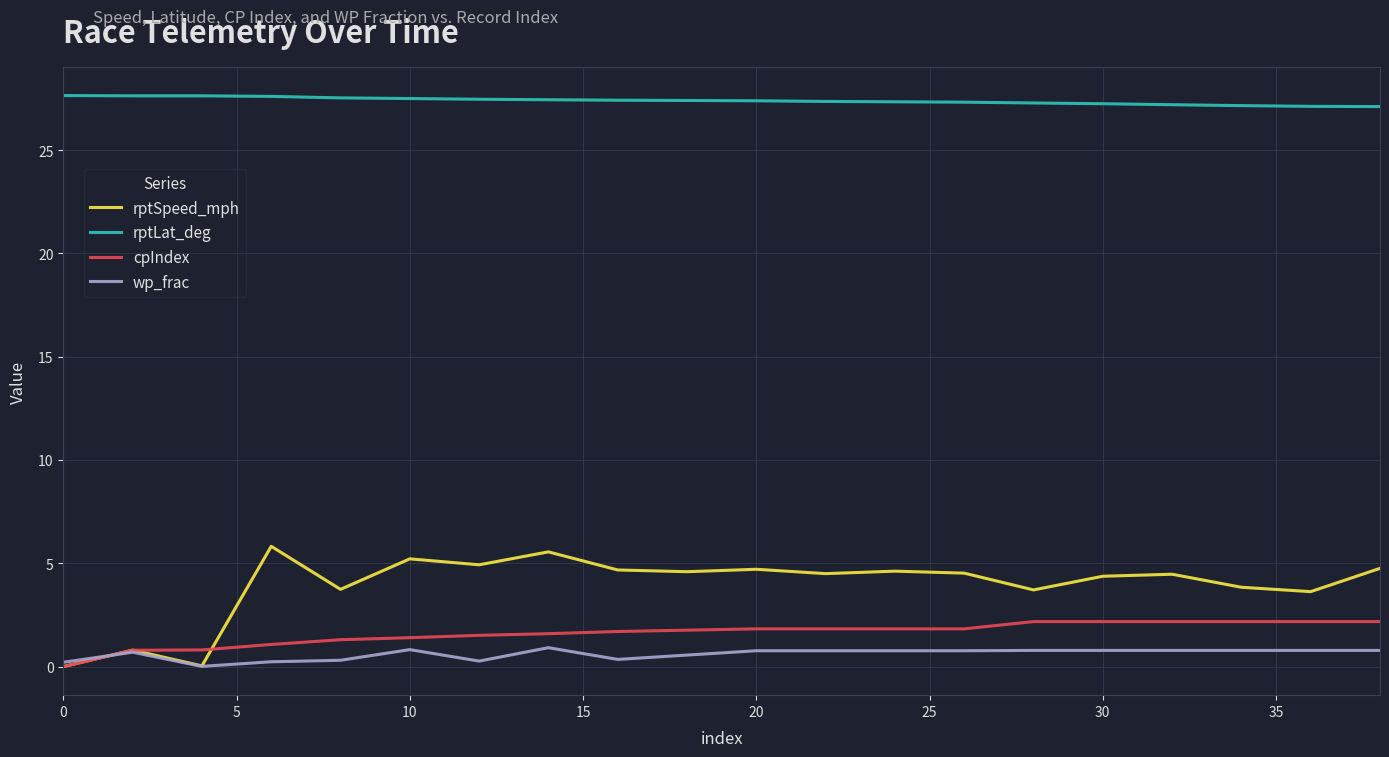

Rank the series by their maximum value, from highest to lowest.

rptLat_deg, rptSpeed_mph, cpIndex, wp_frac